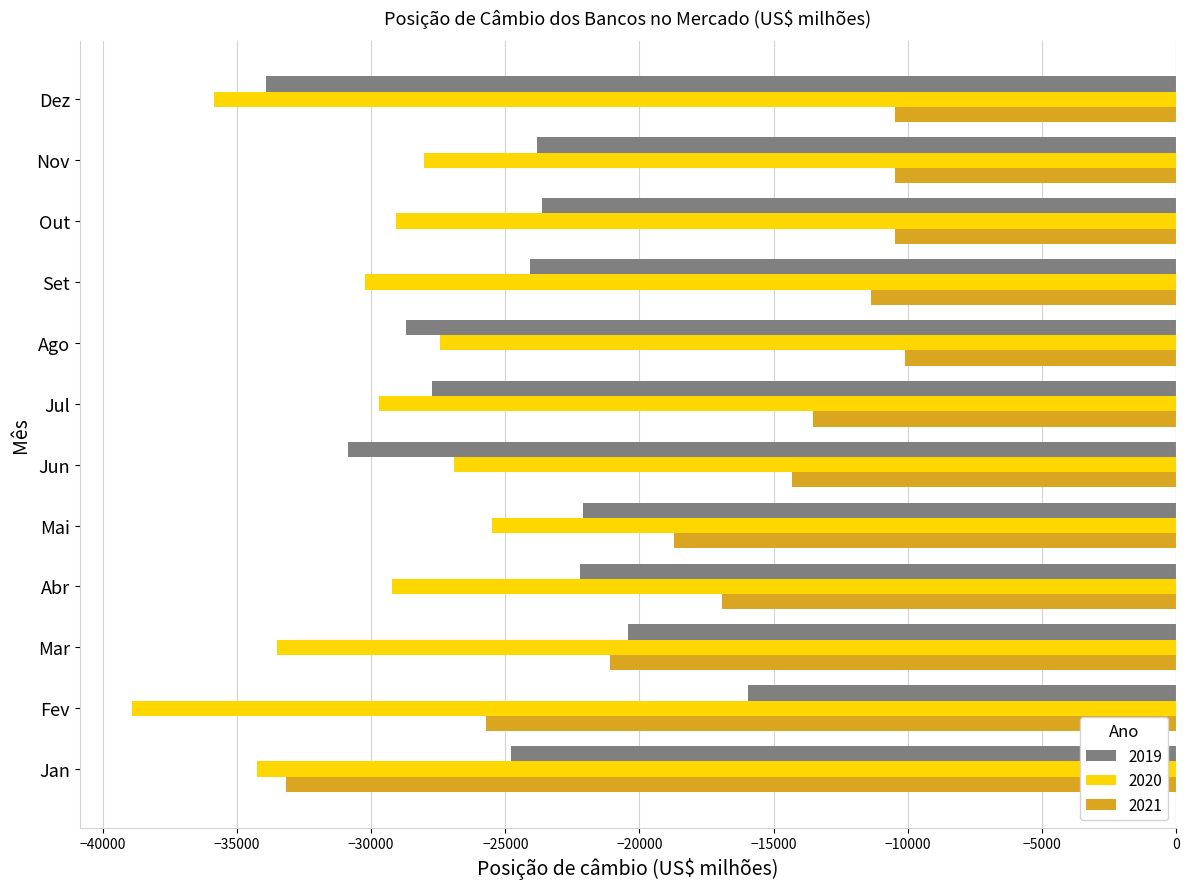

What is the total value across all series at Mar?

-75026.7